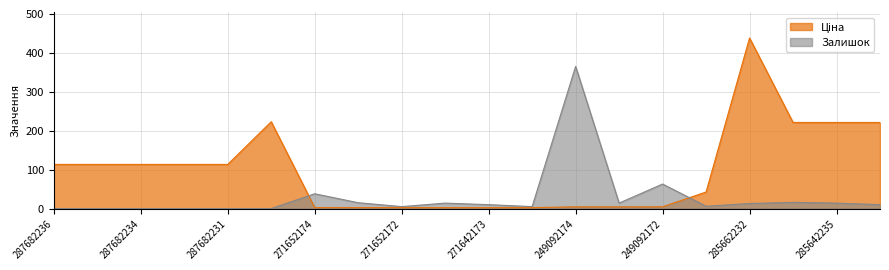

At which category is the sum across all series the highest?

285662232